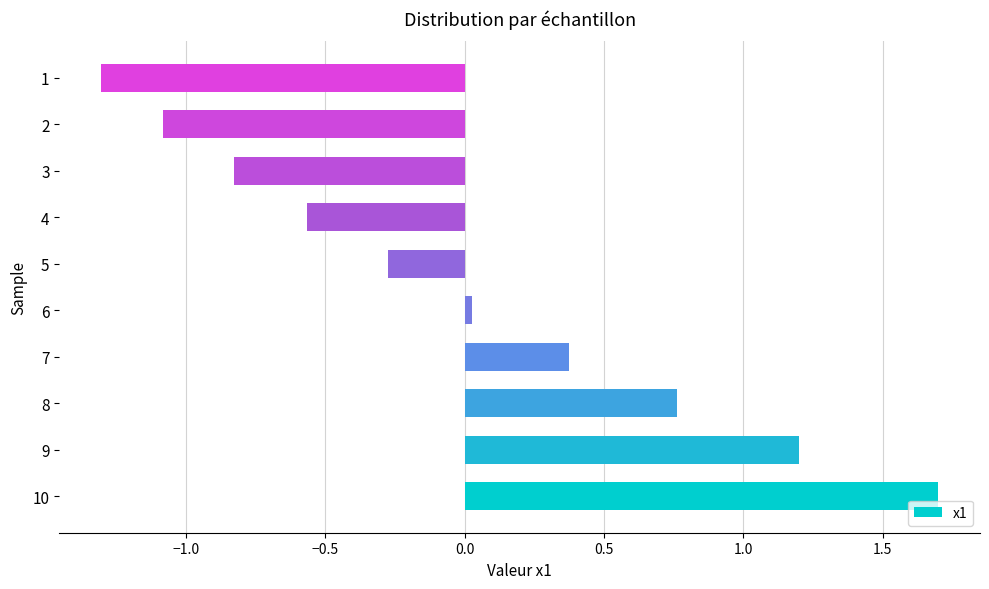

List the labels in order of value, smallest first.

1, 2, 3, 4, 5, 6, 7, 8, 9, 10